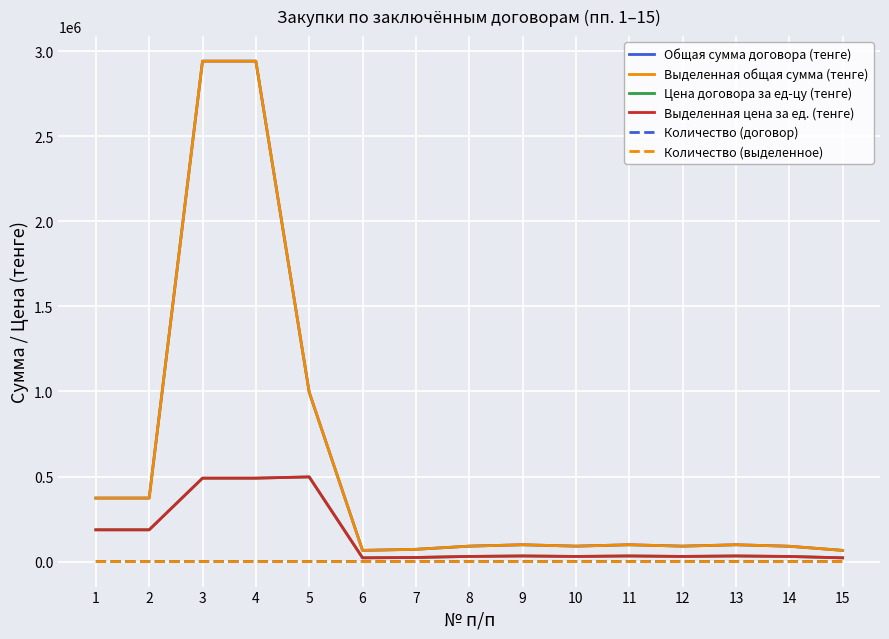

How many lines are shown in the chart?

6